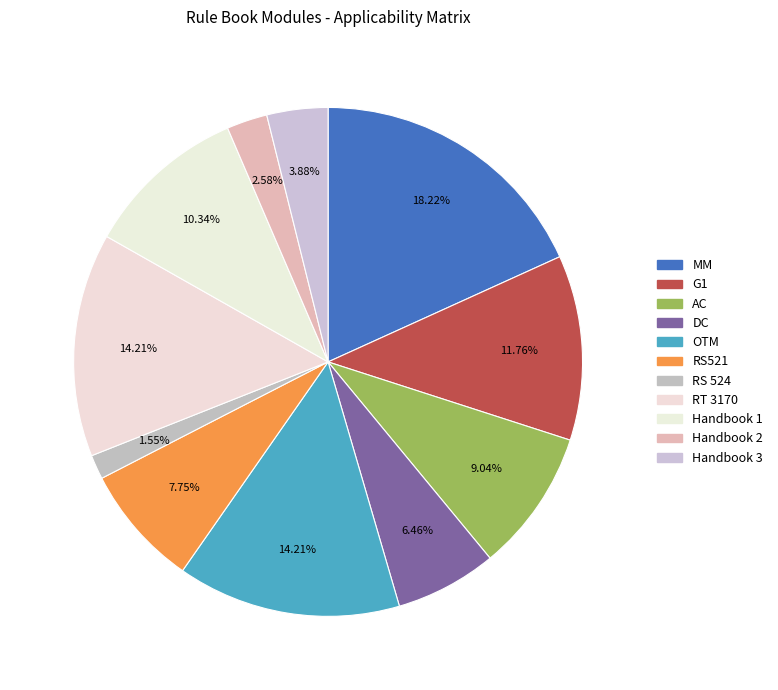

To the nearest percent, what is the difference between the MM and DC slice percentages?

12%